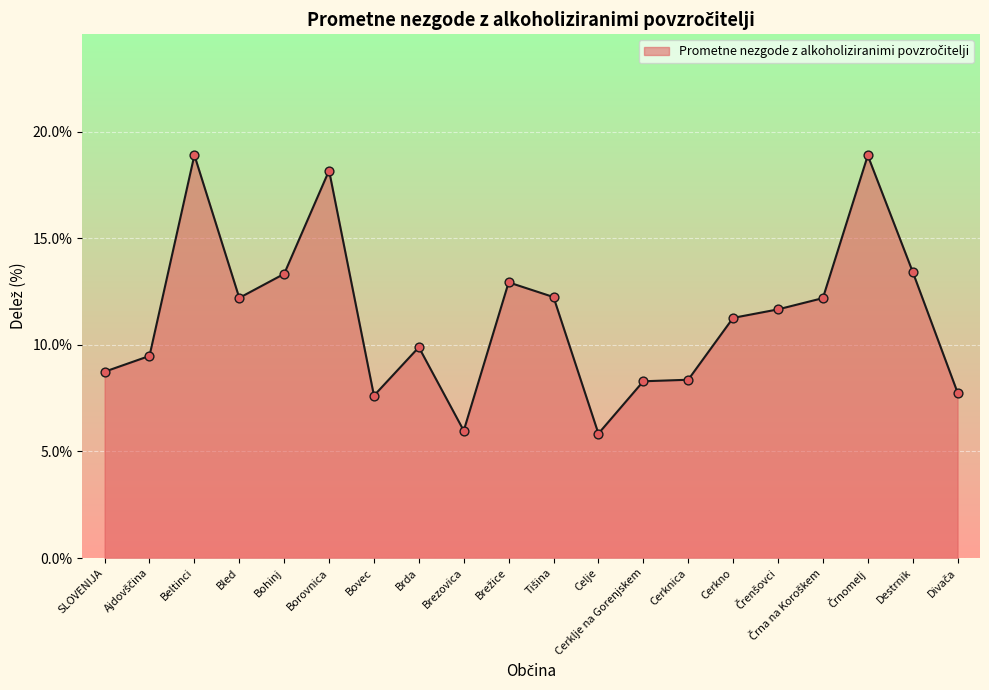

What is the ratio of the value at Cerkno to the value at Bled?

0.9